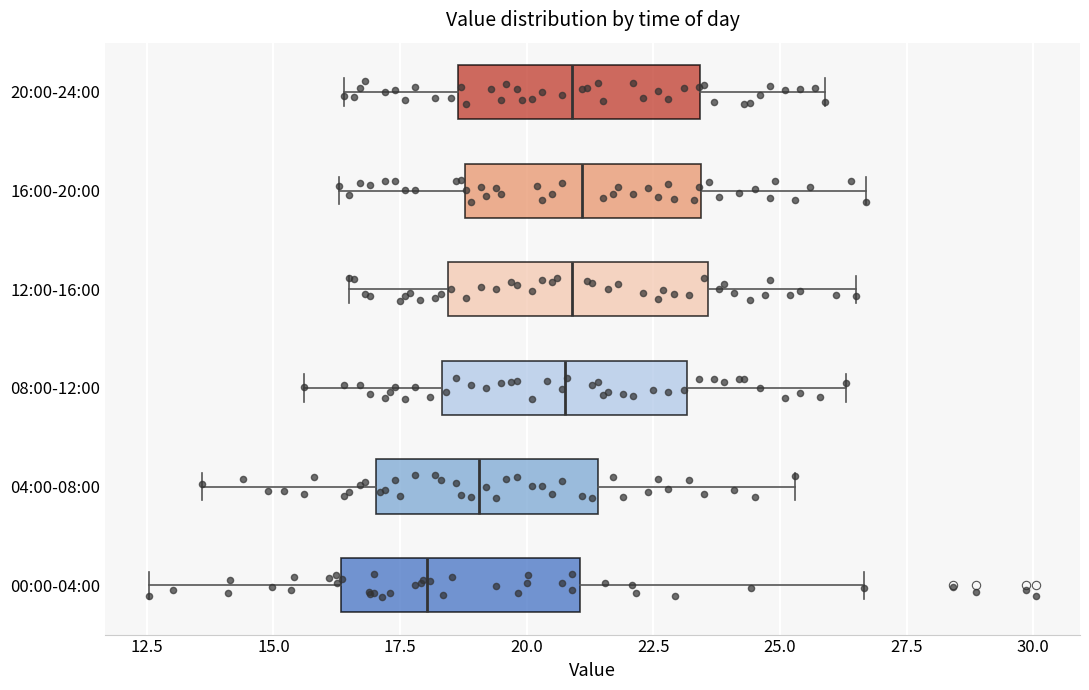

Where is the left edge of the box for 00:00-04:00 on the x-axis? The values are not printed on the chart, so give them approximately, as read against the axis.

16.5